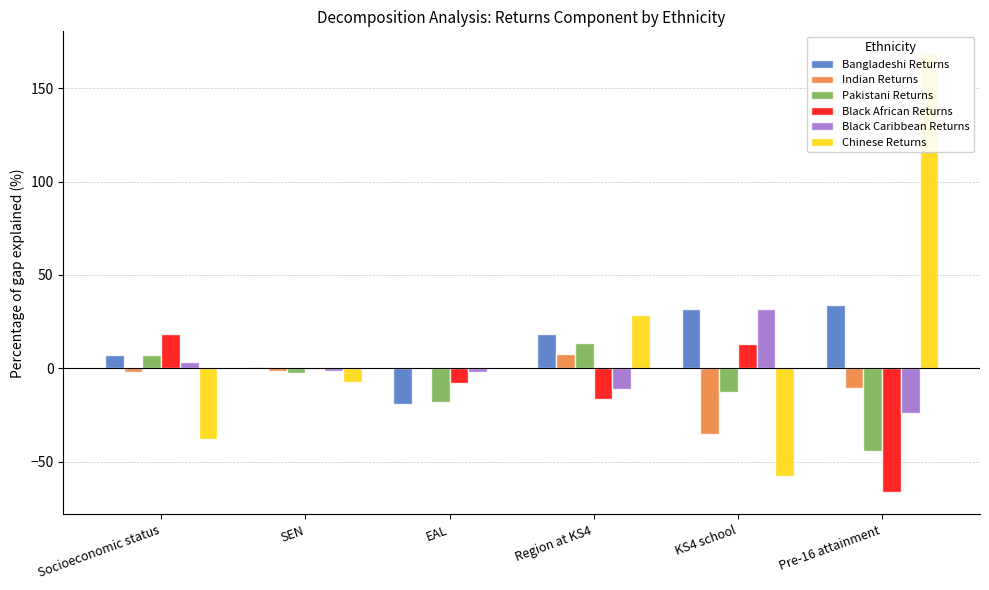

Which category has the highest value across all series?

Pre-16 attainment